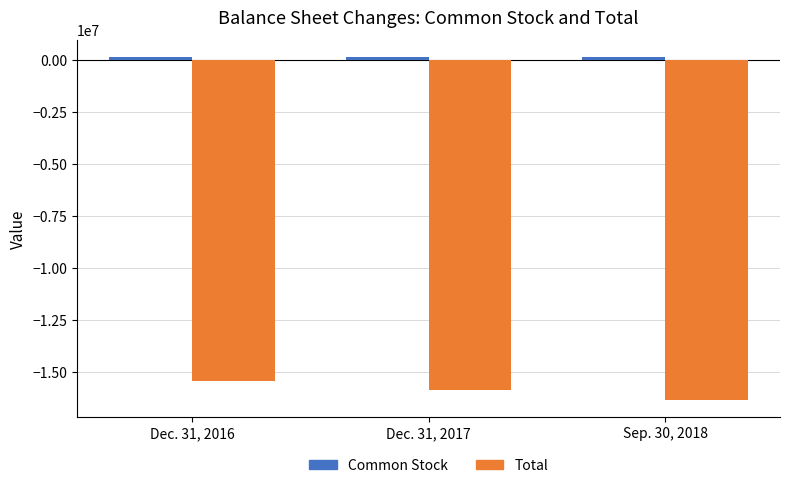

At which label does Total reach its minimum?

Sep. 30, 2018